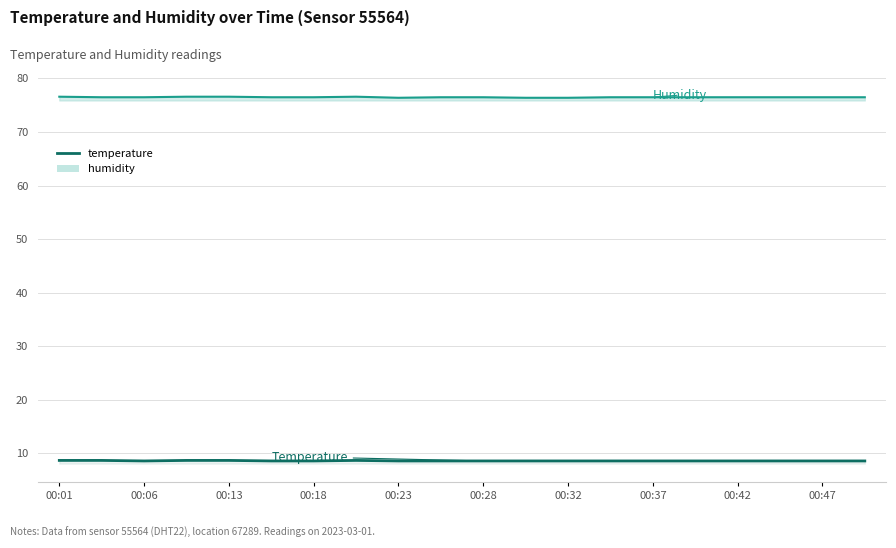

Which category has the highest value across all series?

00:01